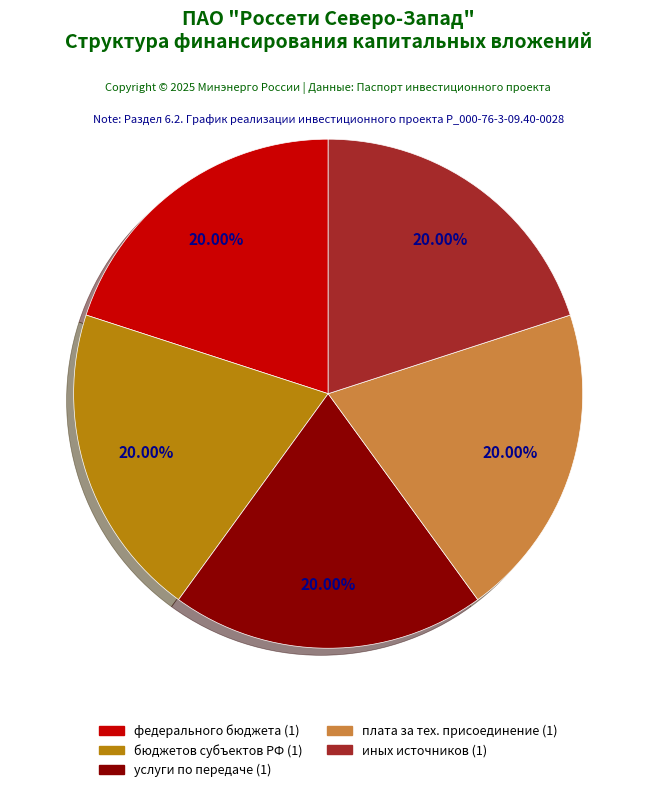

Does any single category account for the majority?

No